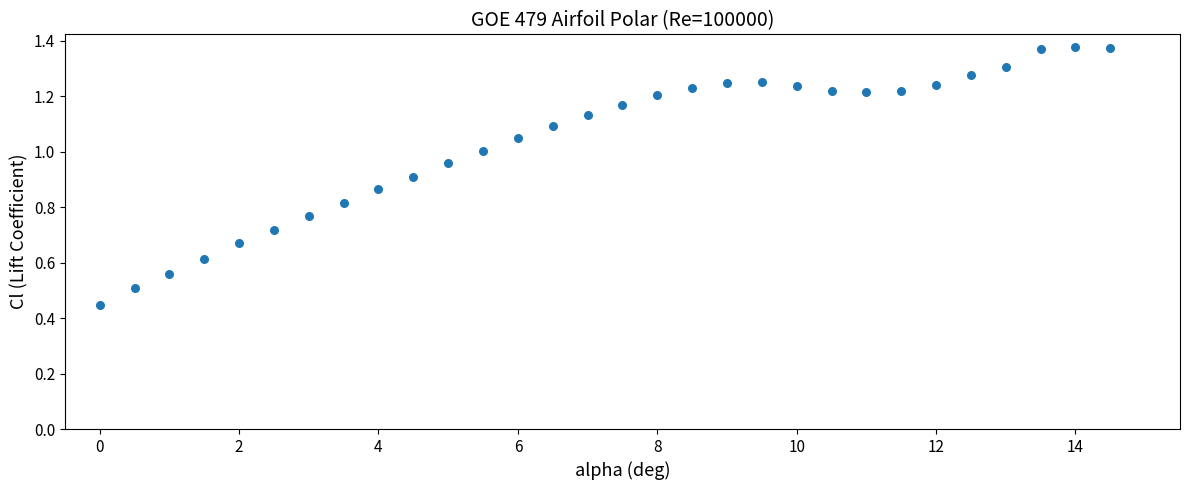

What is the range of X values (max minus min)?

14.5